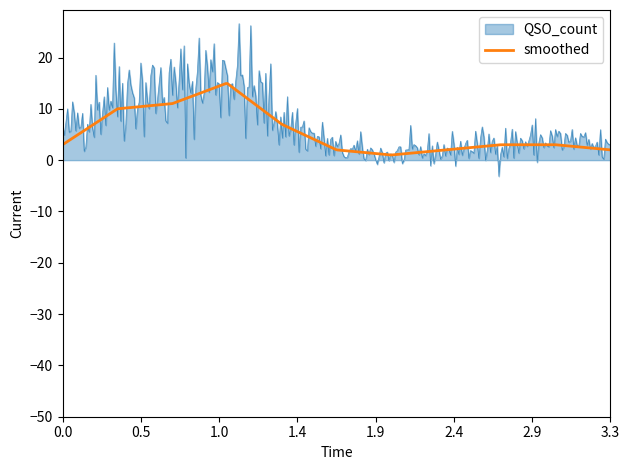

What is the greatest value displayed?

26.6